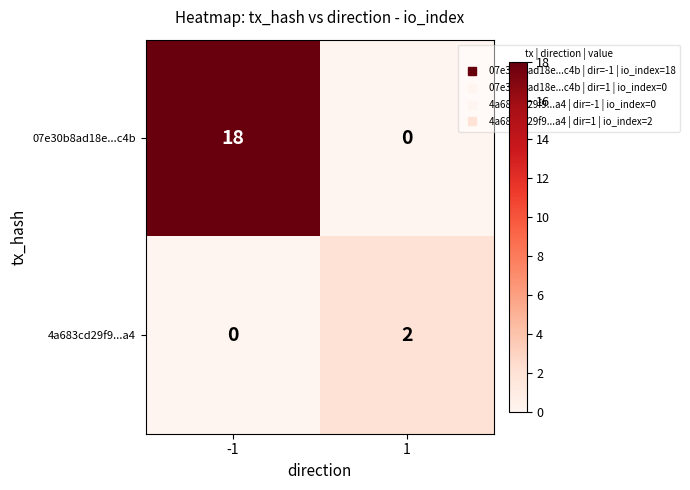

At 1, list the series in order from smallest to largest.

07e30b8ad18e...c4b, 4a683cd29f9...a4